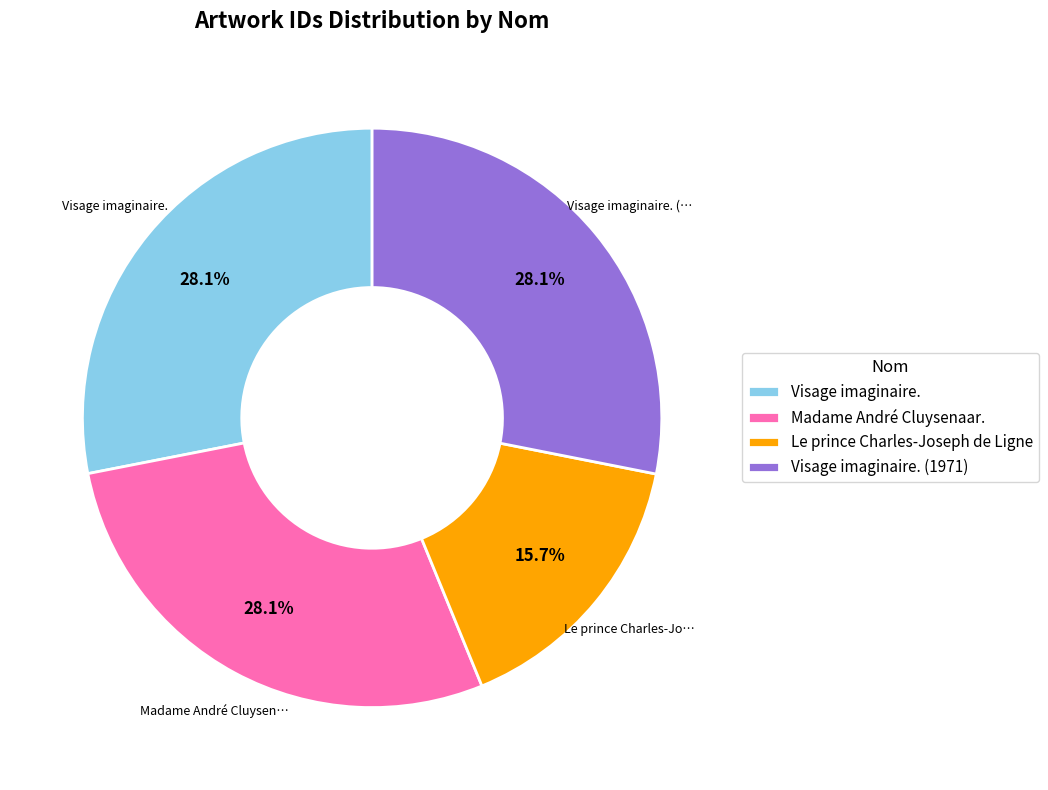

What is the smallest slice in the pie chart?

Le prince Charles-Joseph de Ligne